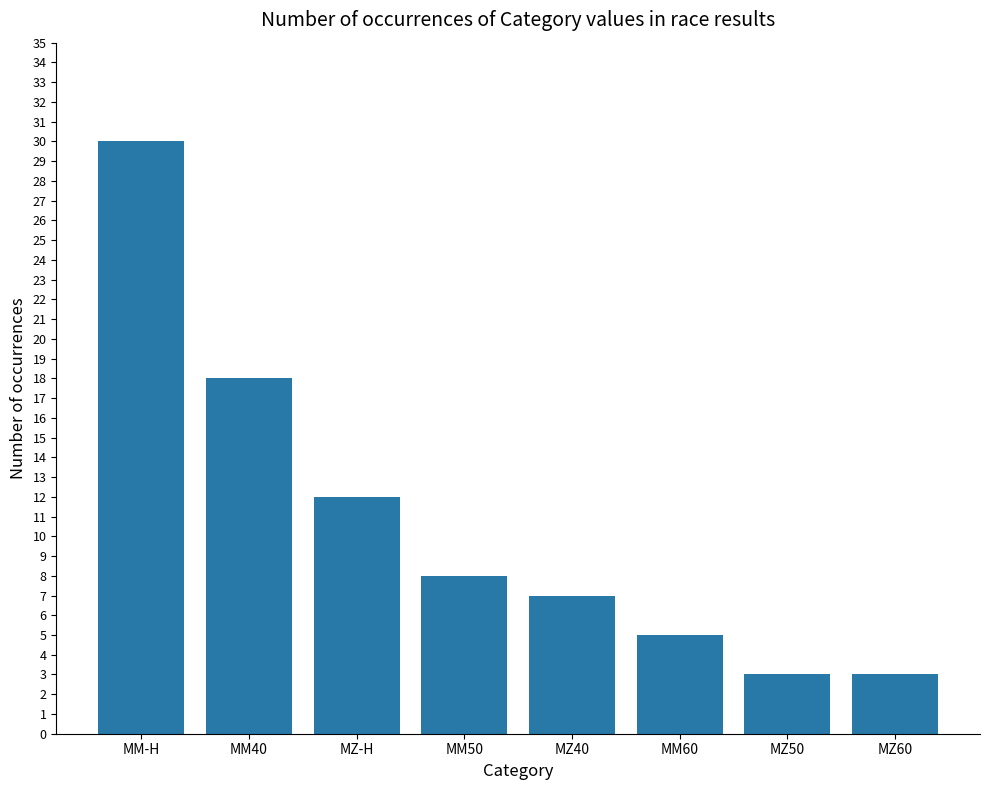

Where is the data nearest to the value 16?

MM40